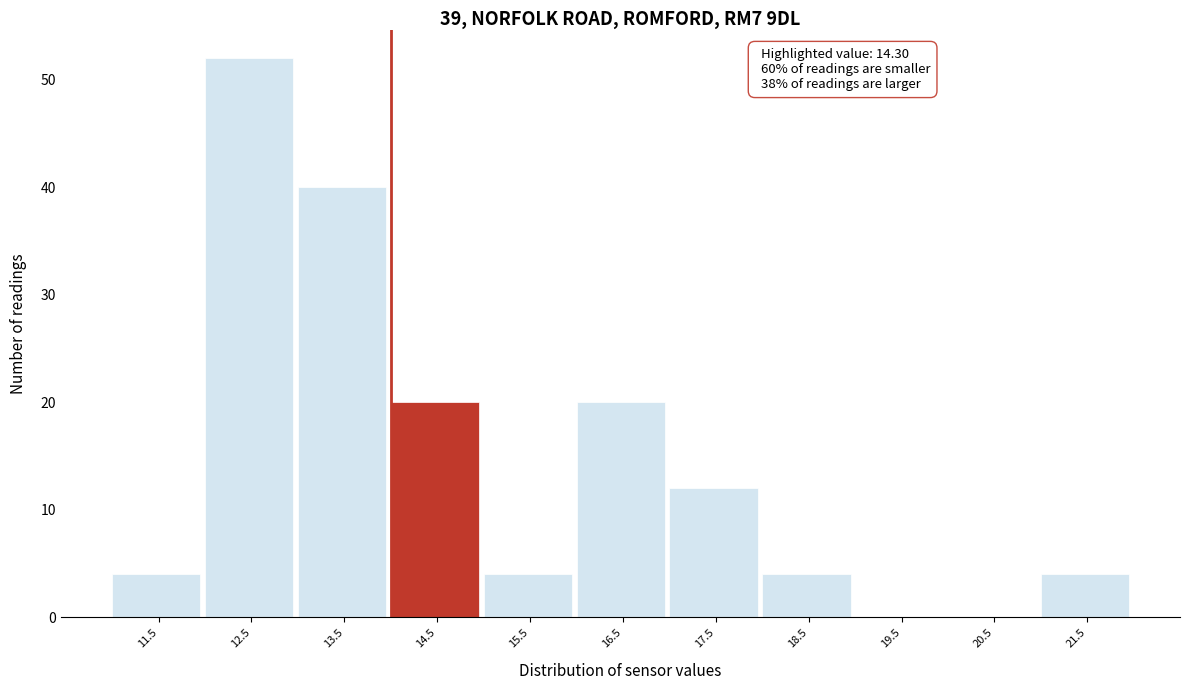

Over which range of the x-axis is the bar tallest?

12 to 13